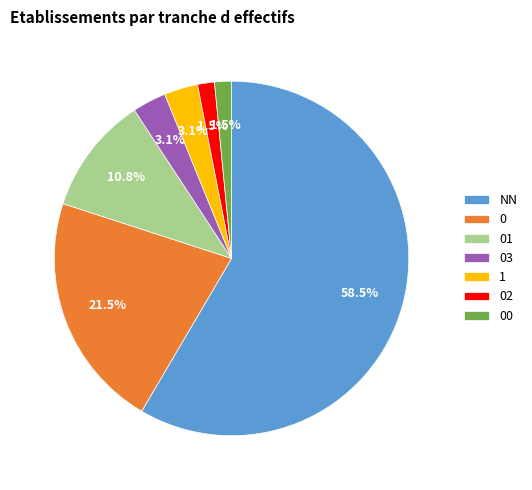

What percentage do 0 and NN together represent?

80.0%